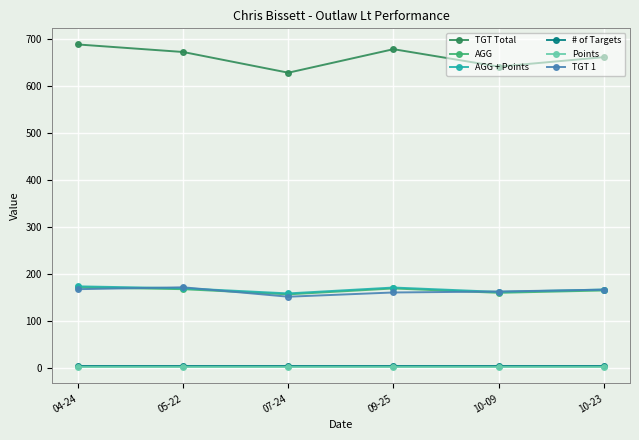

What is the maximum value for AGG?

172.0